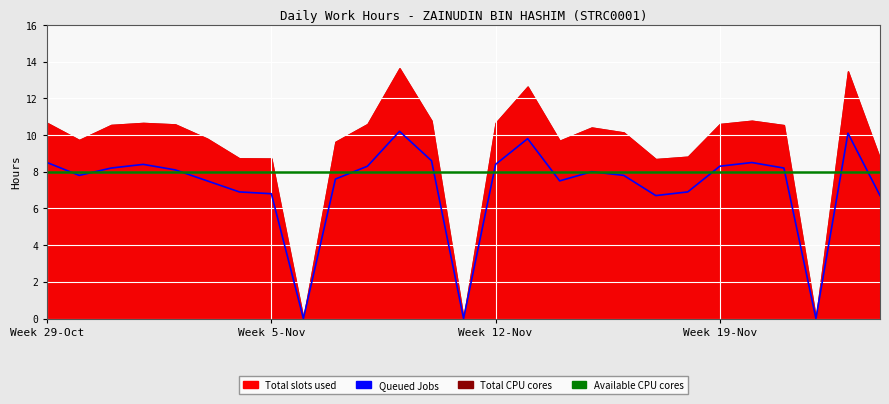

What is the maximum value for Queued Jobs?

10.2